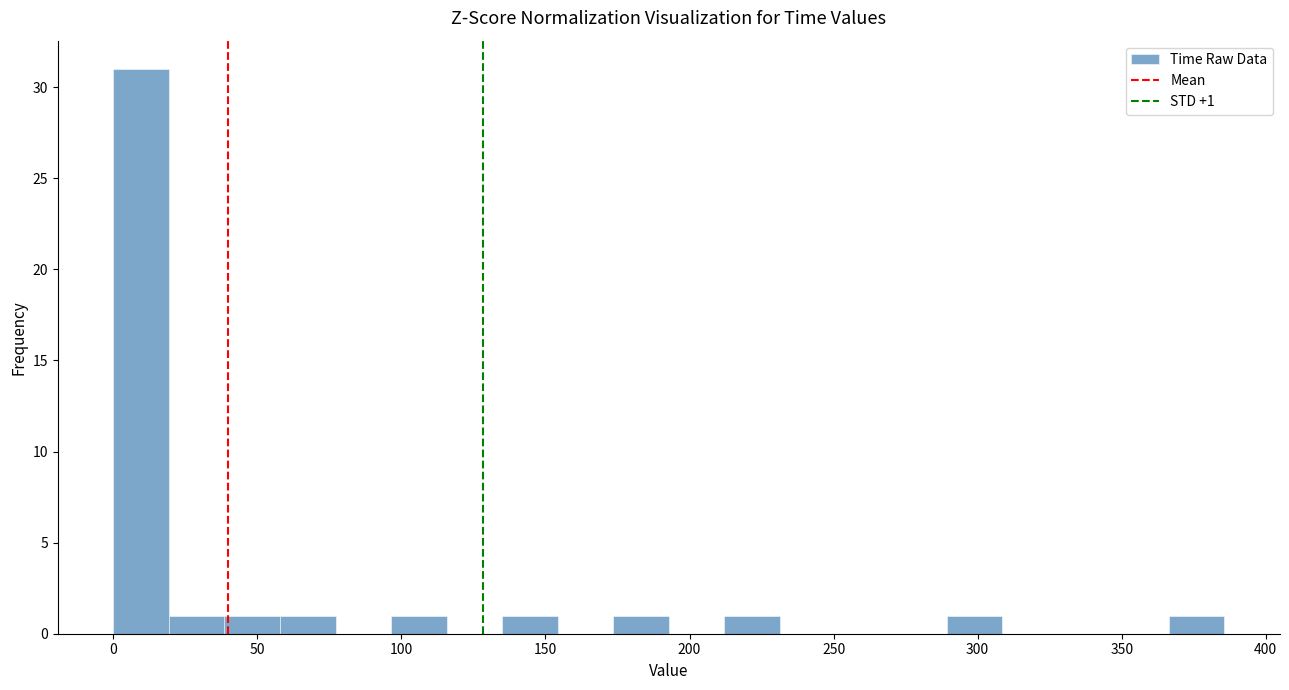

Around what value on the x-axis is the tallest bar? Give the approximate position of its centre, as read against the axis.

10